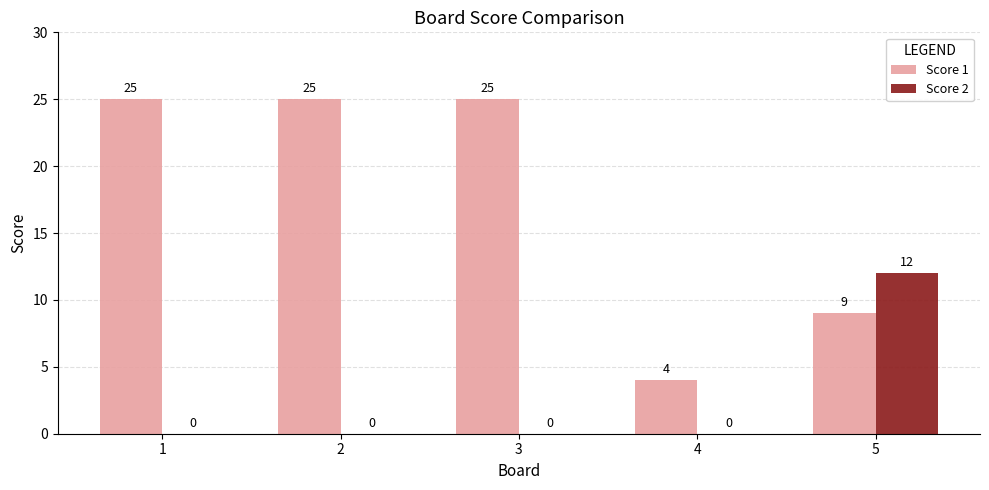

What is the sum of all Score 2 values?

12